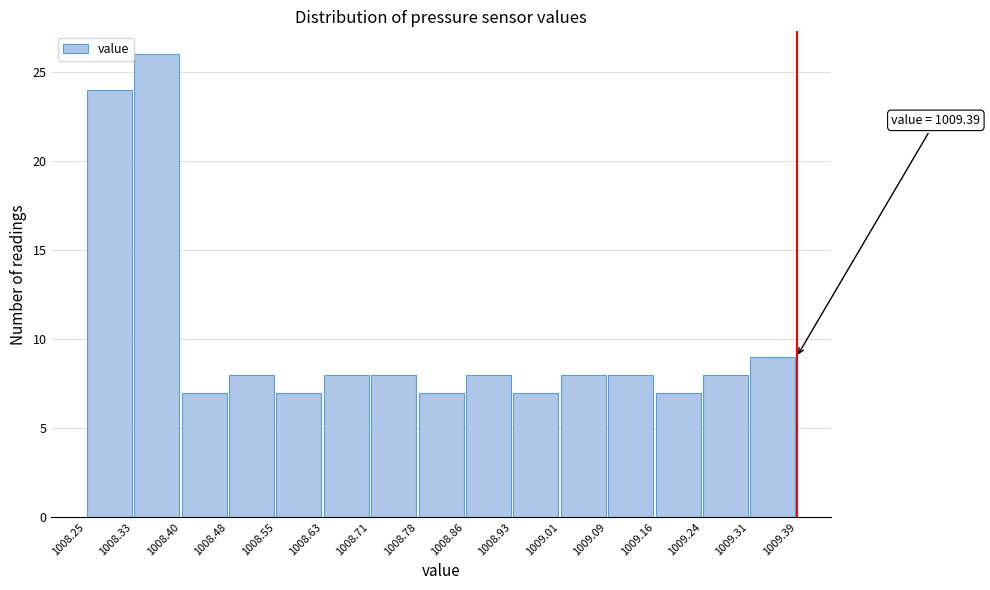

Over which range of the x-axis is the bar tallest?

1008.33 to 1008.40